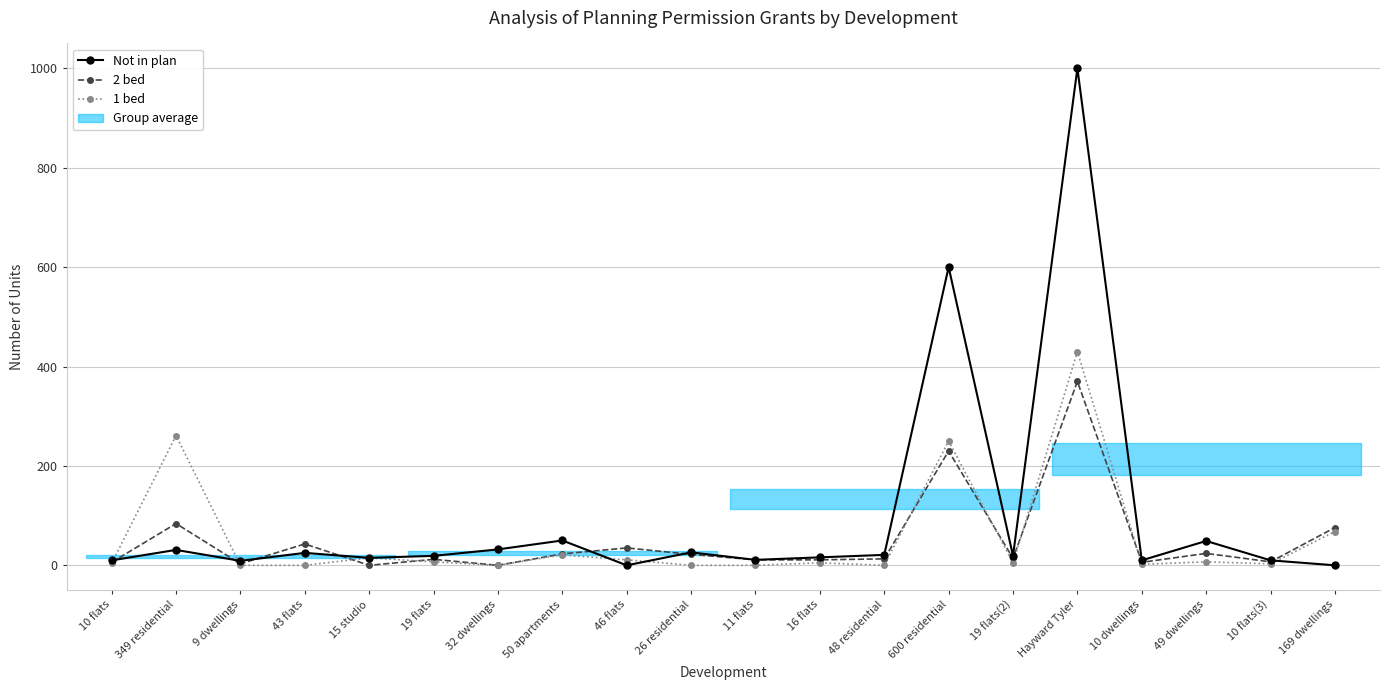

After their last crossing, which series has the higher values: Not in plan or 2 bed?

2 bed